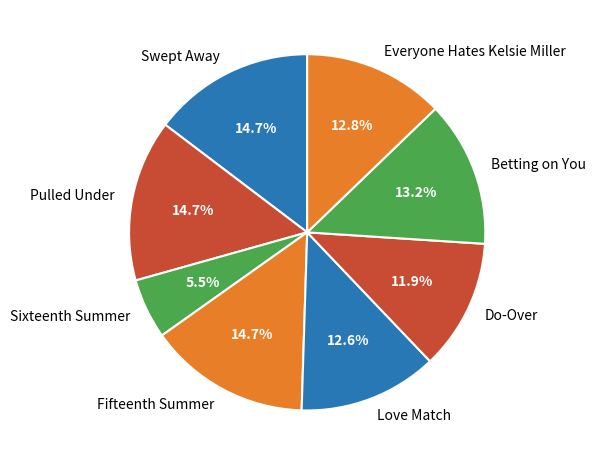

Which slice is the smallest?

Sixteenth Summer